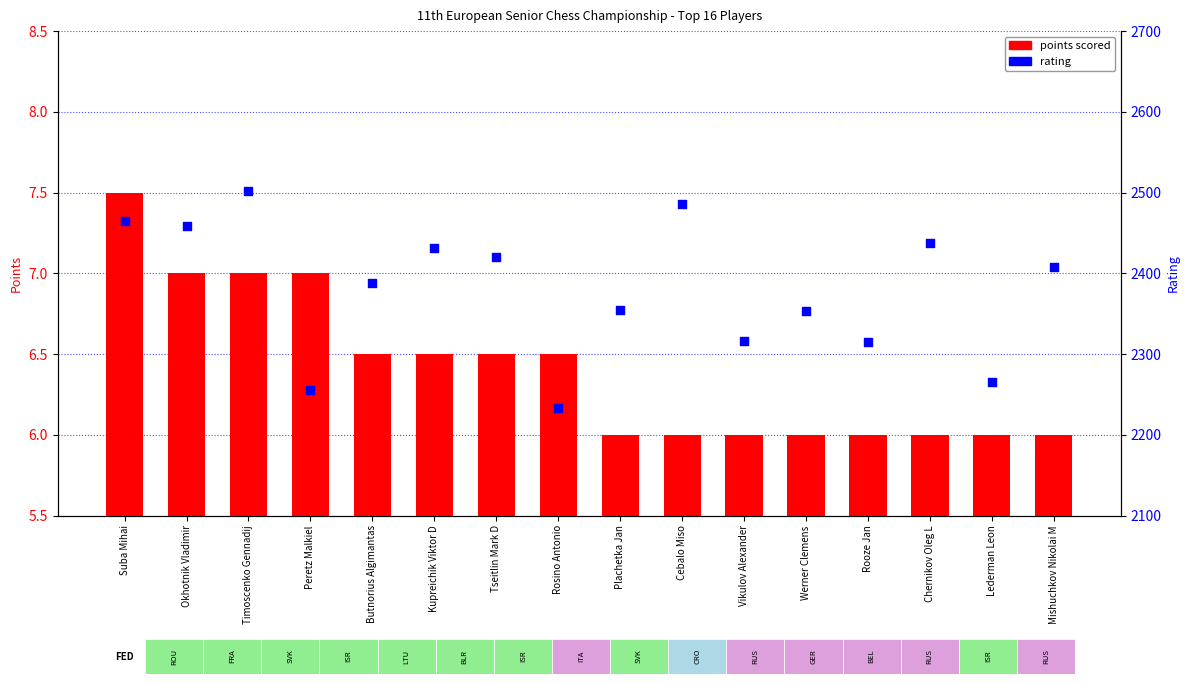

At how many categories does at least one series exceed 447?

16